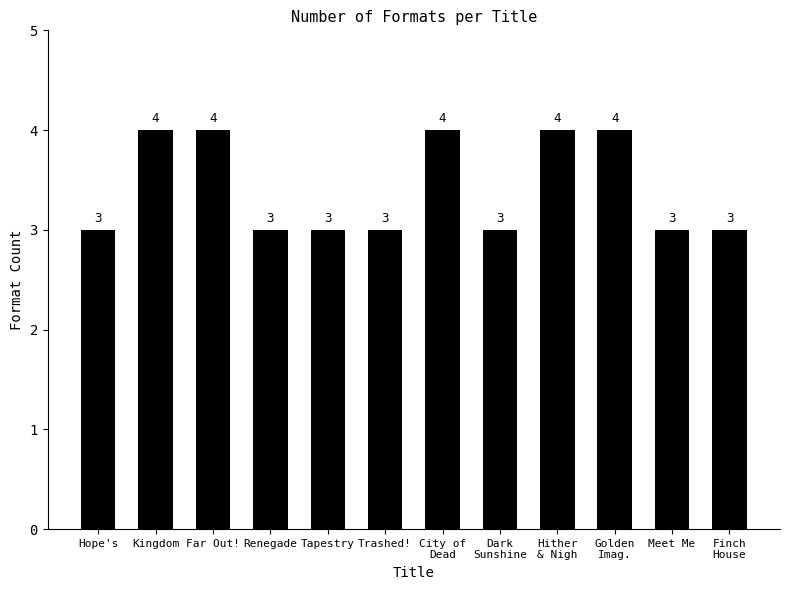

How many data points are above 3?

5